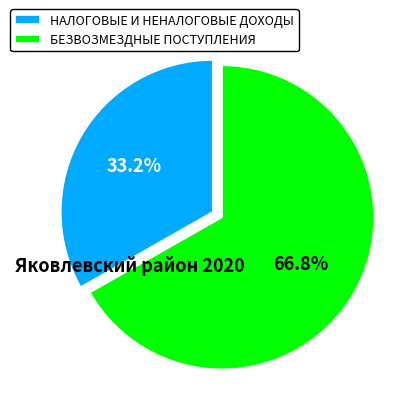

Is there a majority slice in this chart?

Yes